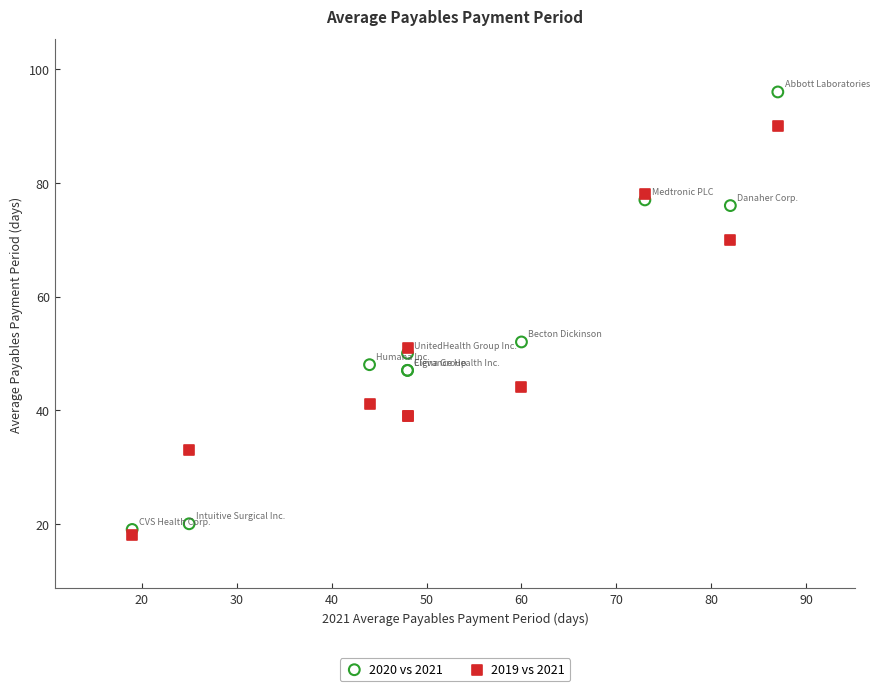

Which series contains the lowest Y value?

2019 vs 2021